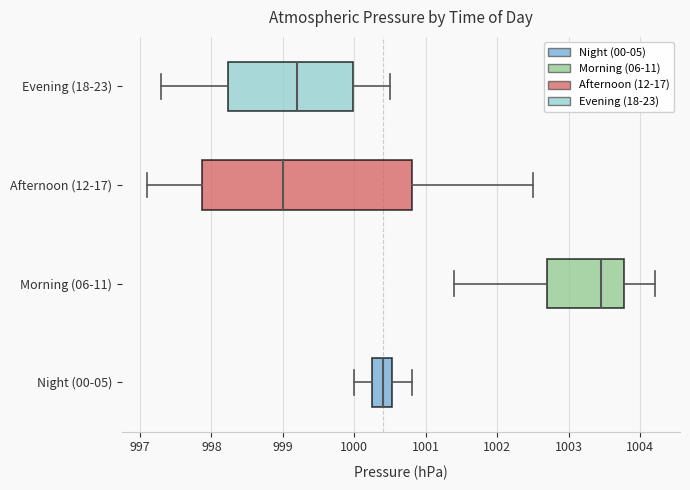

Reading bottom to top, transcribe this box plot: for each box, give where its median line is, the range the box spans, and where its two whiskers end, as read against the x-axis. The values are not printed on the chart, so give them approximately, as read against the axis.

Night (00-05): median 1000.4, box 1000.3 to 1000.5, whiskers 1000.0 to 1000.8
Morning (06-11): median 1003.5, box 1002.7 to 1003.8, whiskers 1001.4 to 1004.2
Afternoon (12-17): median 999.0, box 997.9 to 1000.8, whiskers 997.1 to 1002.5
Evening (18-23): median 999.2, box 998.2 to 1000.0, whiskers 997.3 to 1000.5